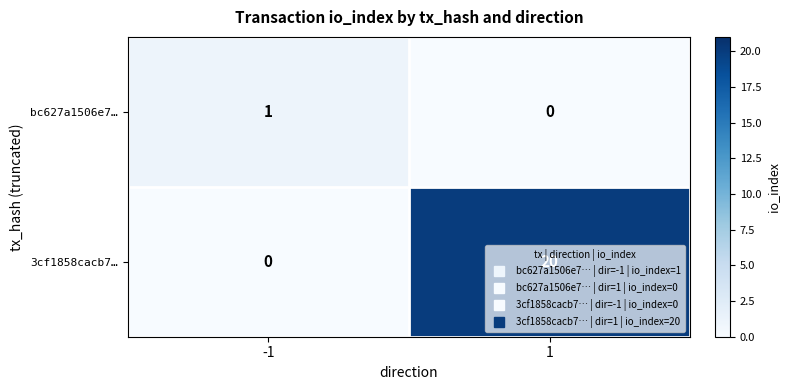

What is the total value across all series at 1?

20